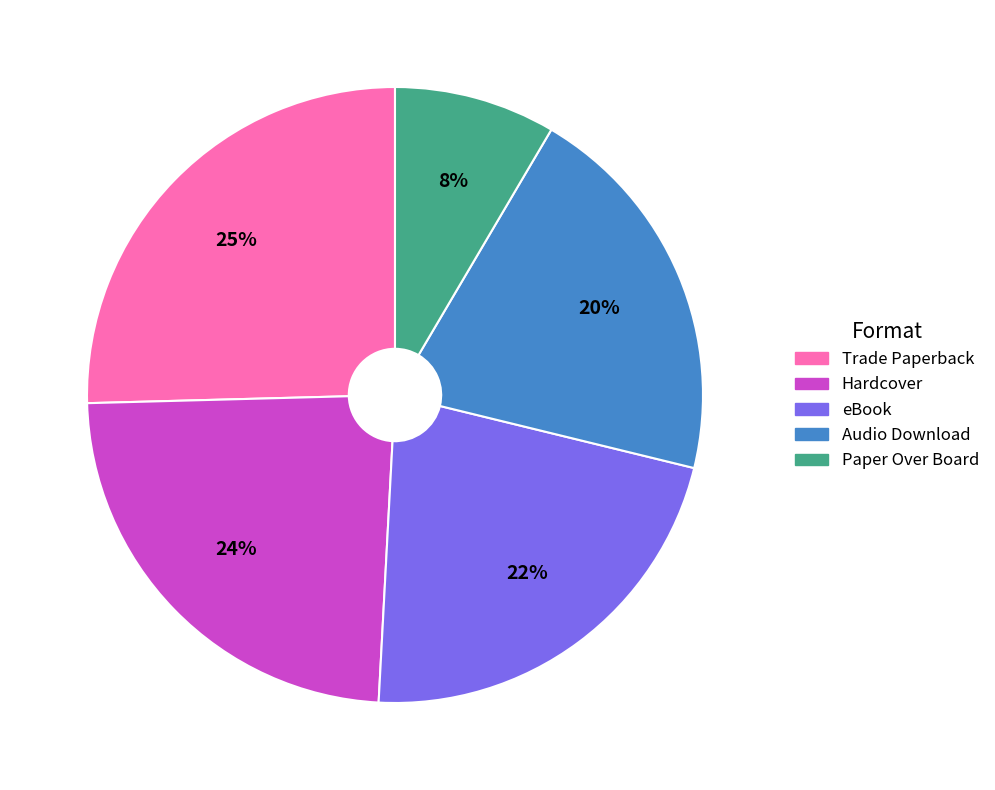

Is it true that Audio Download is 20% of the pie?

True